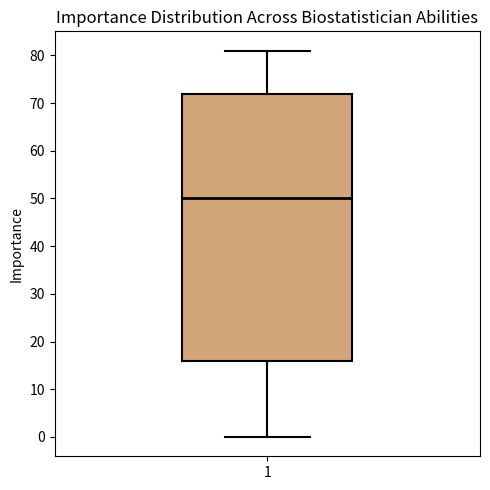

Transcribe this box plot: give where the median line is, the range the box spans, and where the two whiskers end, as read against the y-axis. The values are not printed on the chart, so give them approximately, as read against the axis.

median 50, box 16 to 72, whiskers 0 to 81